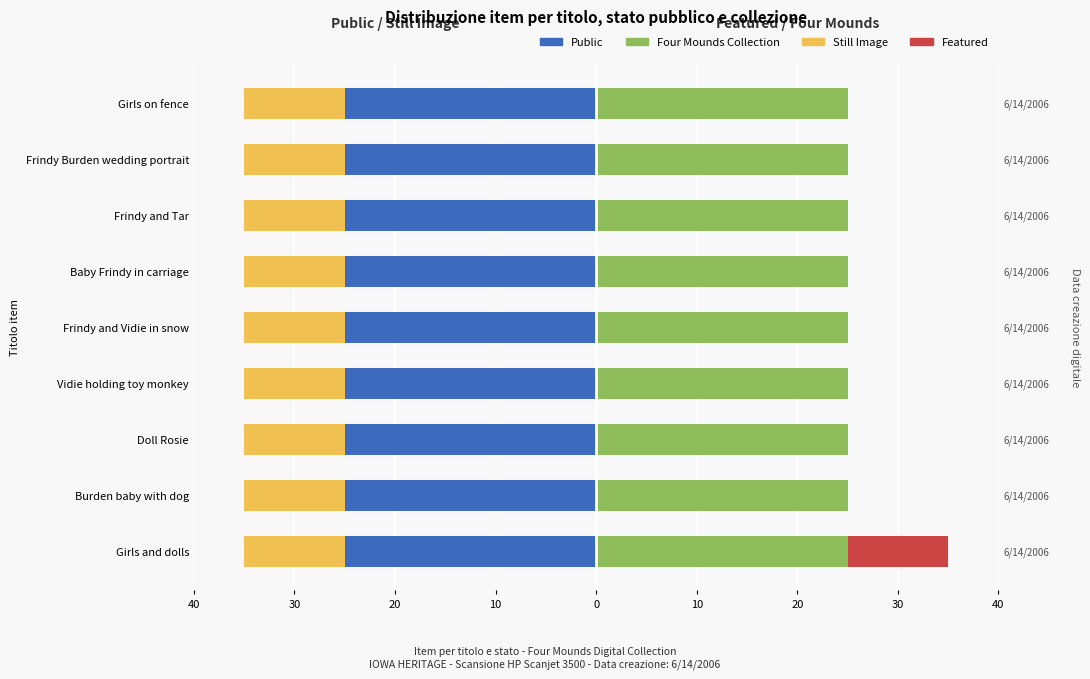

How many groups of bars are there?

9